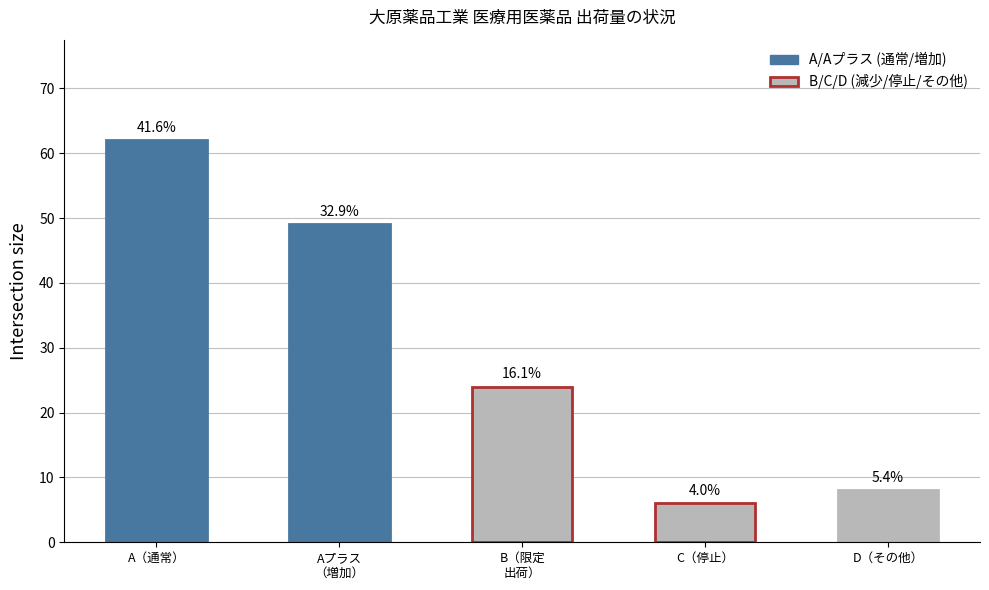

Reading left to right, transcribe all the data shown in this chart.

A（通常）=62	Aプラス
（増加）=49	B（限定
出荷）=24	C（停止）=6	D（その他）=8